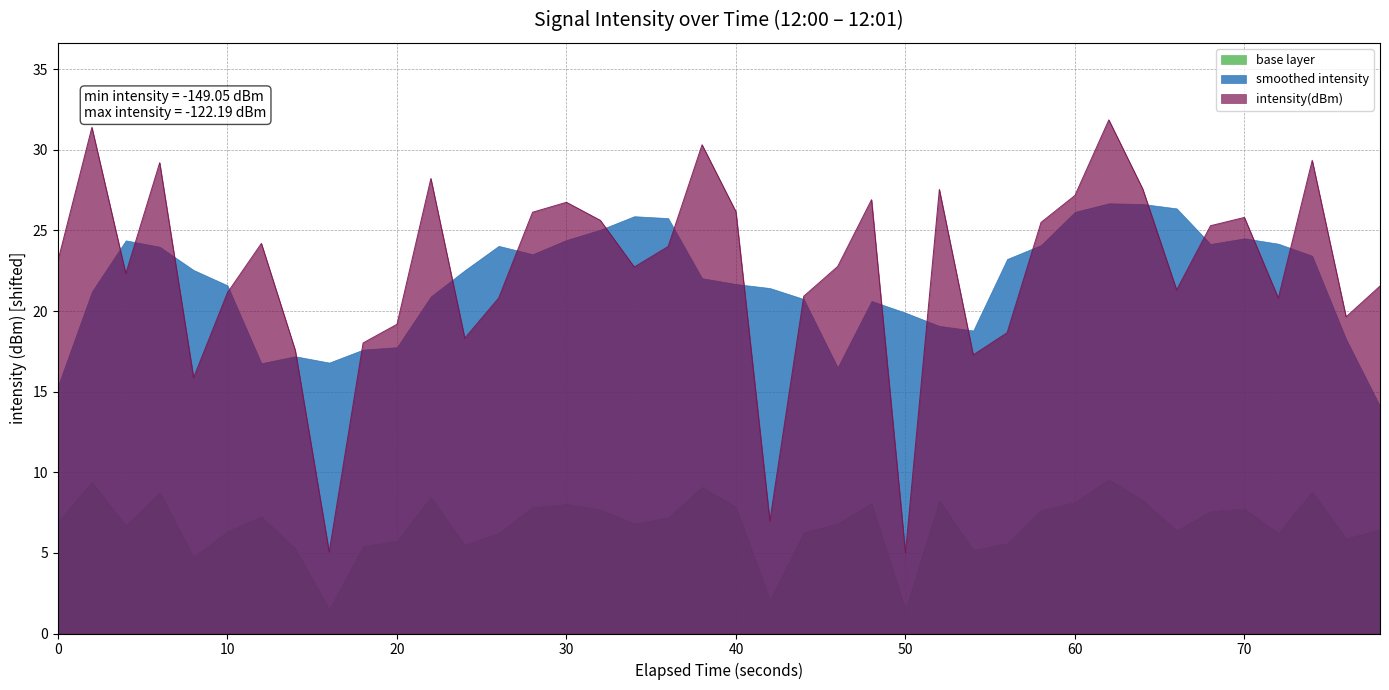

Rank the series by their maximum value, from lowest to highest.

base layer, smoothed intensity, intensity(dBm)